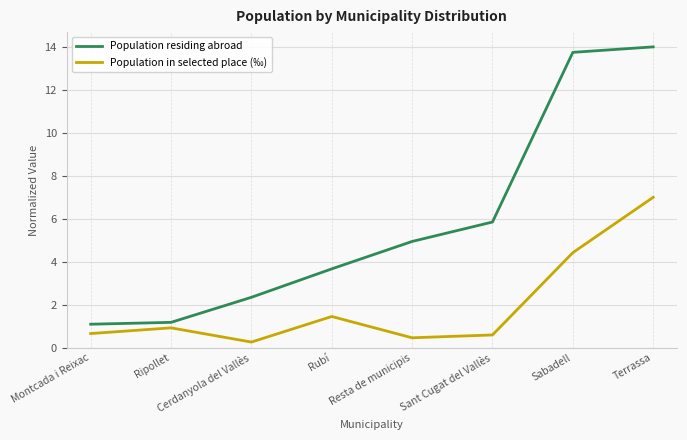

True or false: Population residing abroad has a value of 0.4 at Montcada i Reixac.

False